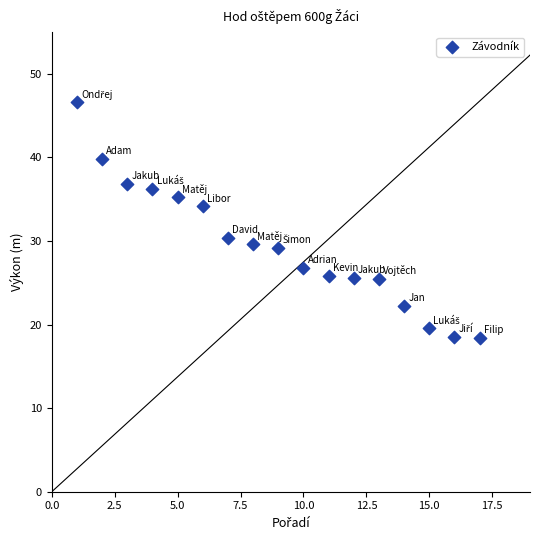

What is the range of X values (max minus min)?

16.0